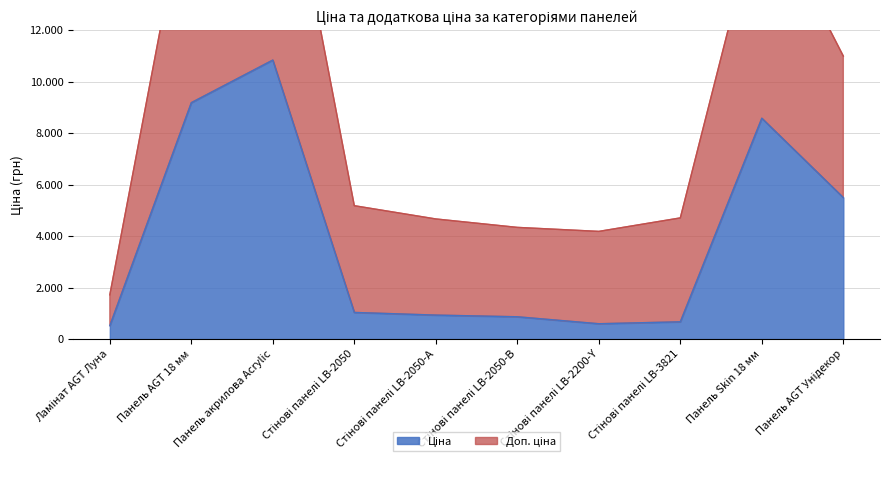

What is the average value of the Ціна series?

3873.4